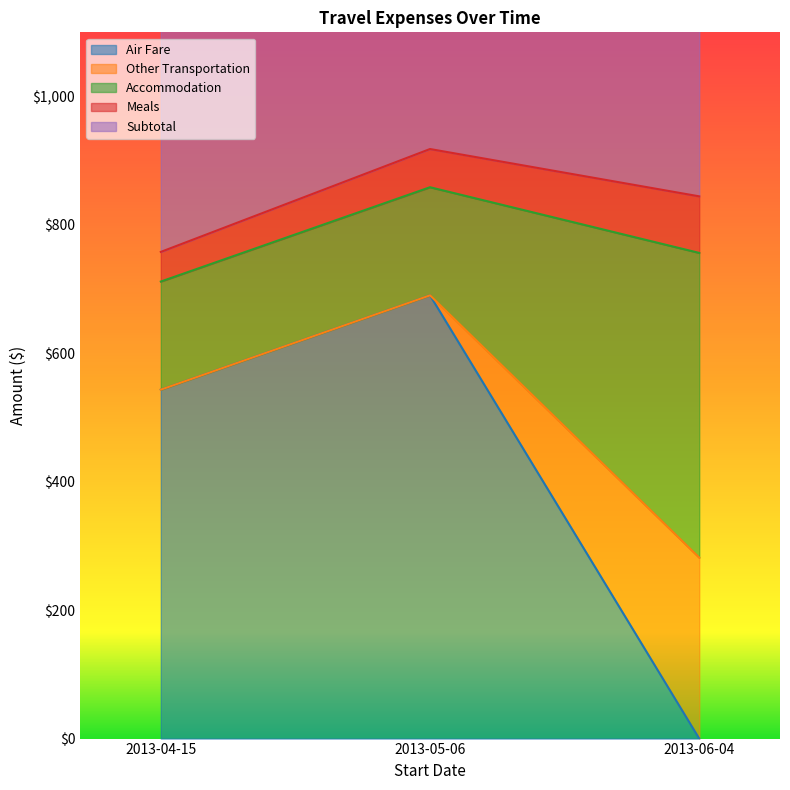

Which series has the largest range (max minus min)?

Air Fare